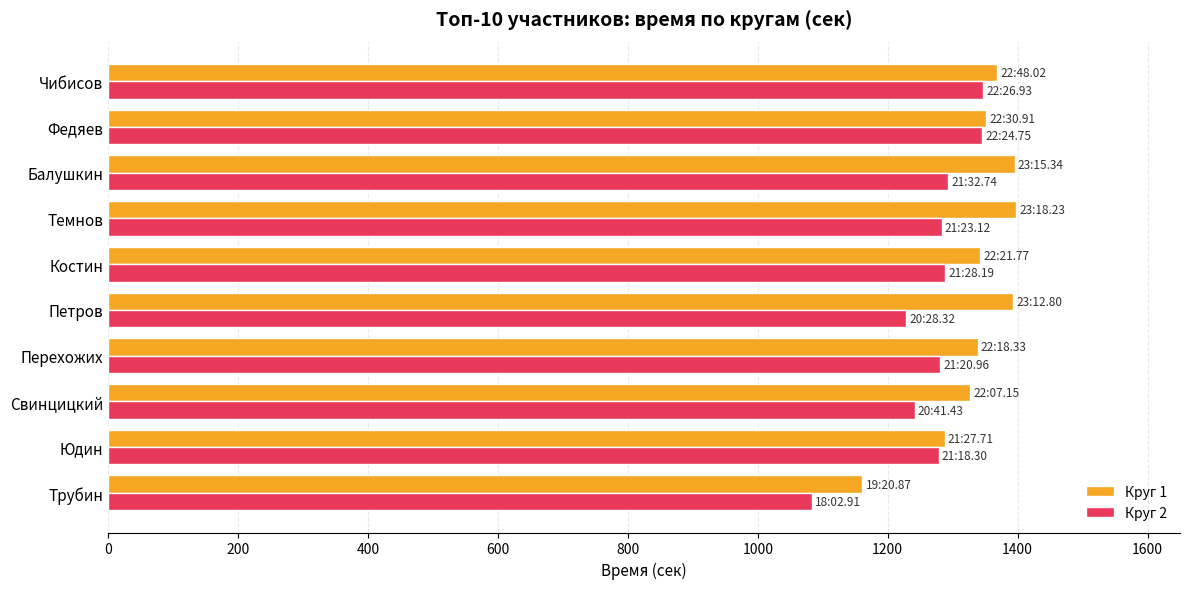

Which series has the largest range (max minus min)?

Круг 2